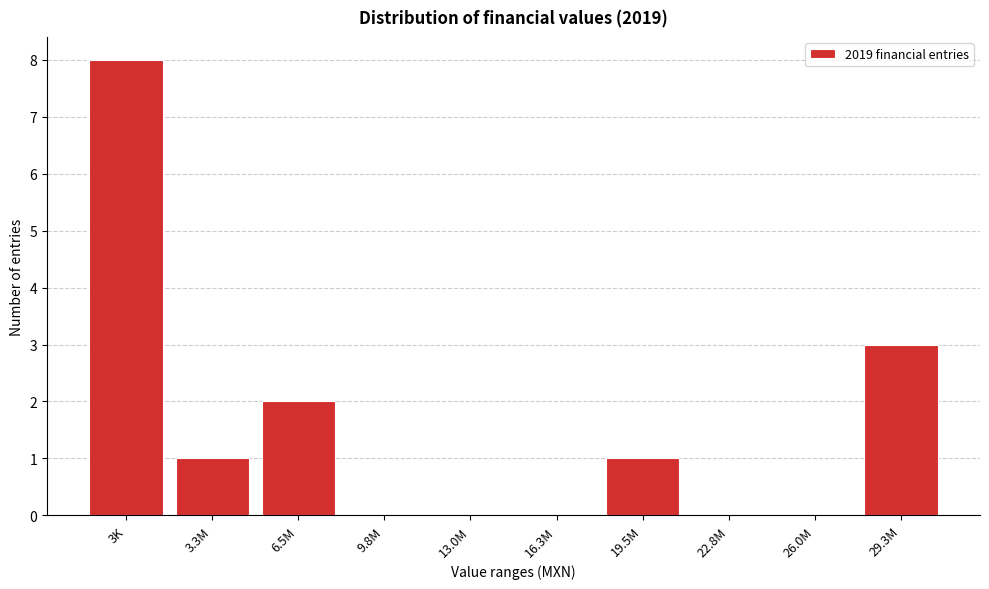

Reading left to right, what are all the values shown in this chart?

3K=8	3.3M=1	6.5M=2	9.8M=0	13.0M=0	16.3M=0	19.5M=1	22.8M=0	26.0M=0	29.3M=3